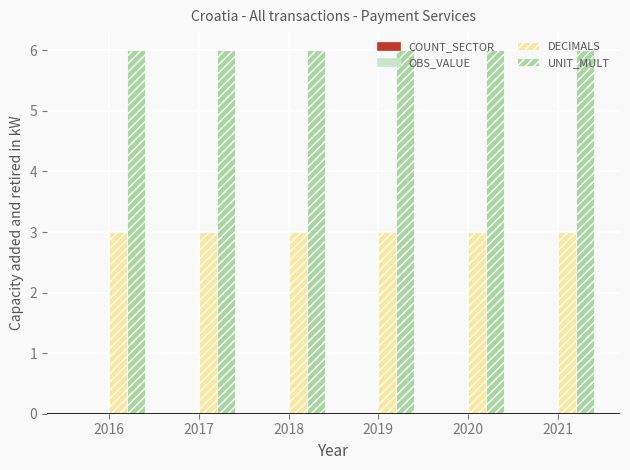

What is the difference between the highest and lowest values at 2016?

3